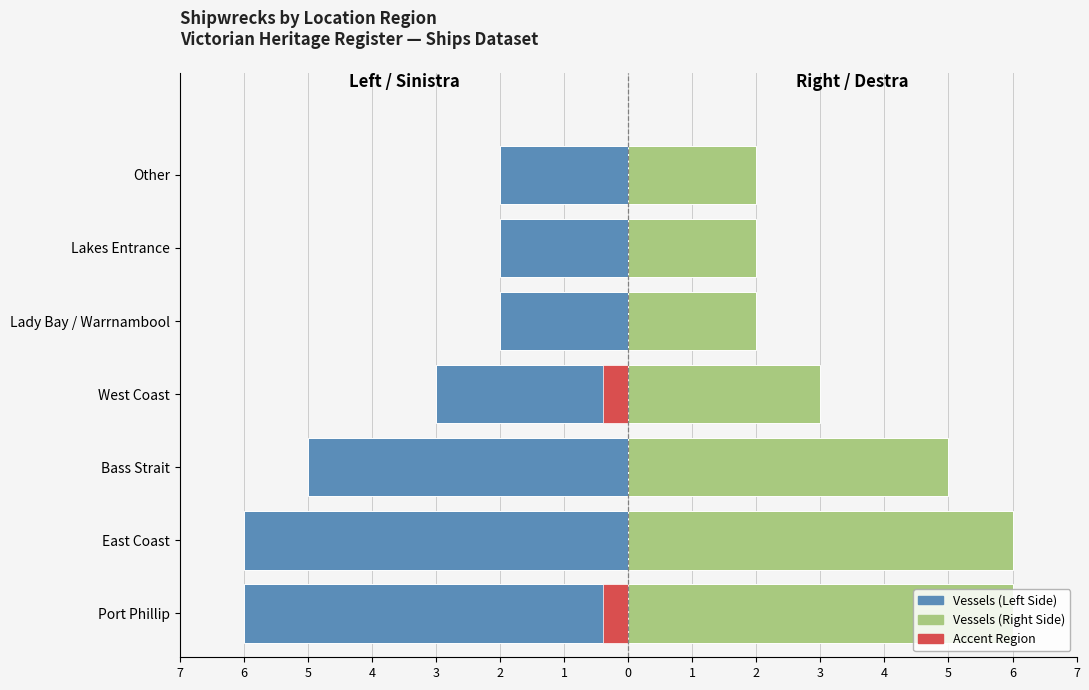

What is the difference between the highest and lowest values at Lady Bay / Warrnambool?

4